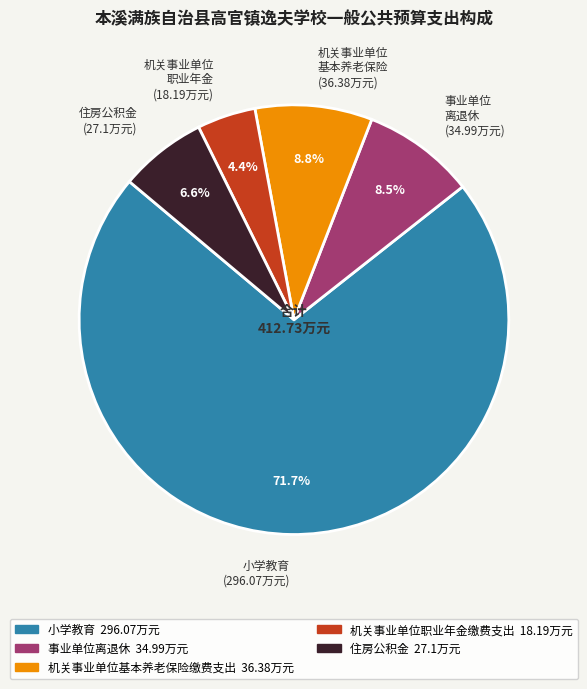

How many segments does this pie chart have?

5